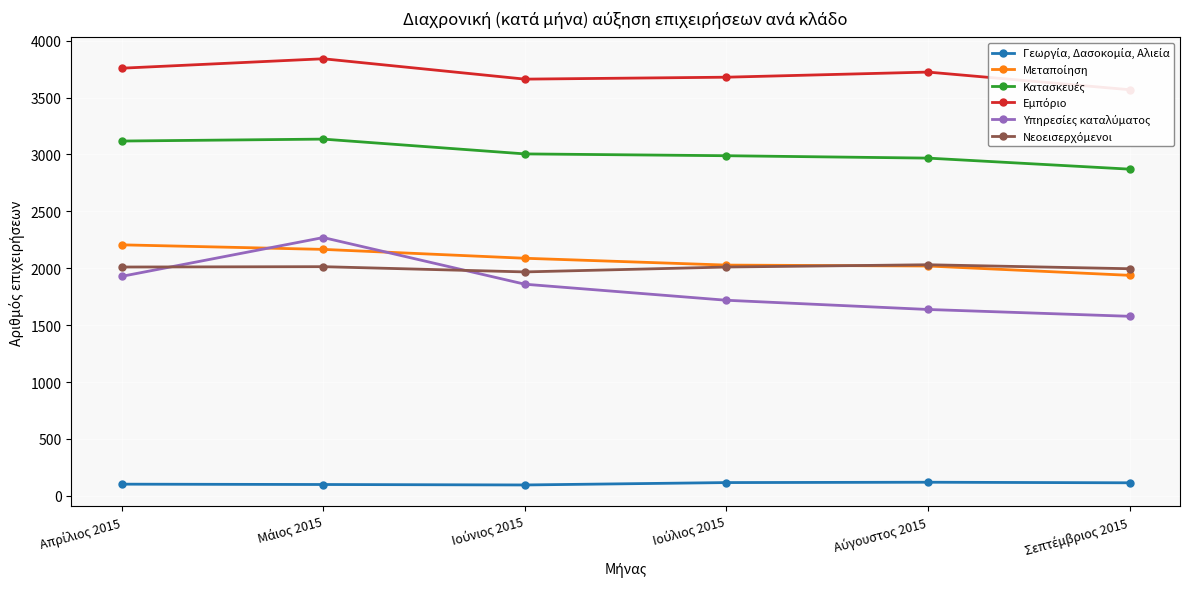

Between Απρίλιος 2015 and Αύγουστος 2015, which series saw the biggest shift?

Υπηρεσίες καταλύματος